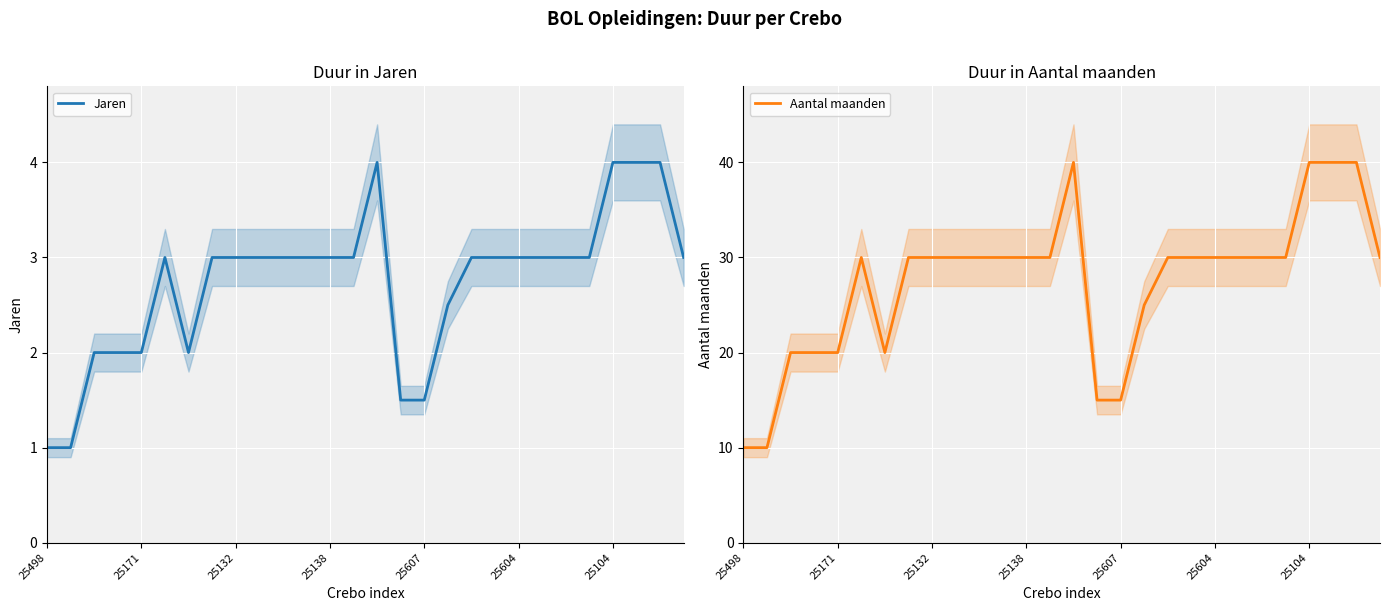

At 10, list the series in order from largest to smallest.

Aantal maanden, Jaren